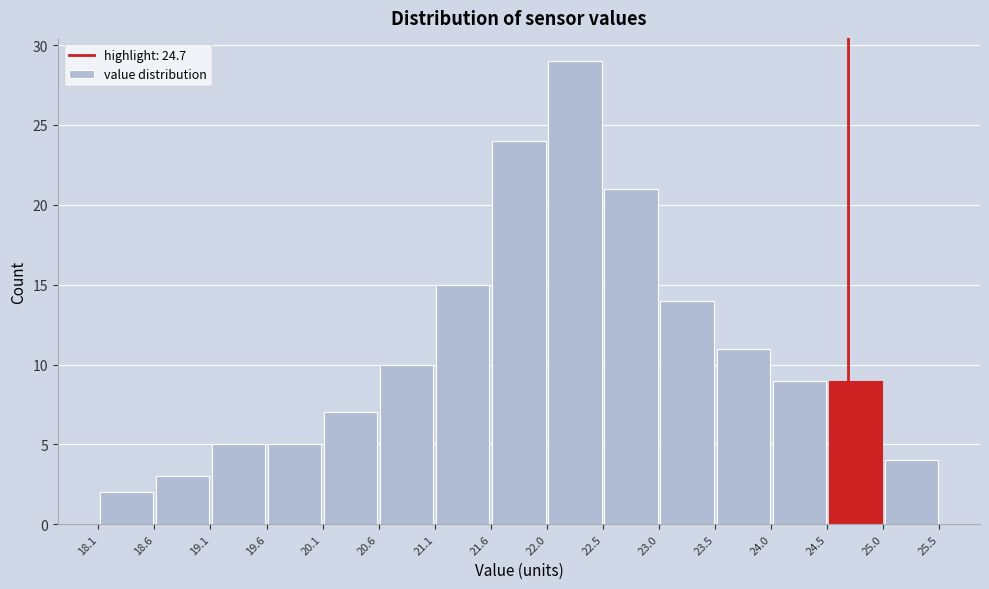

Reading left to right, list every bar in this chart as the range it spans on the x-axis followed by its height. The values are not printed on the chart, so give them approximately, as read against the axis.

18.1 to 18.6: 2
18.6 to 19.1: 3
19.1 to 19.6: 5
19.6 to 20.1: 5
20.1 to 20.6: 7
20.6 to 21.1: 10
21.1 to 21.6: 15
21.6 to 22.0: 24
22.0 to 22.5: 29
22.5 to 23.0: 21
23.0 to 23.5: 14
23.5 to 24.0: 11
24.0 to 24.5: 9
24.5 to 25.0: 9
25.0 to 25.5: 4